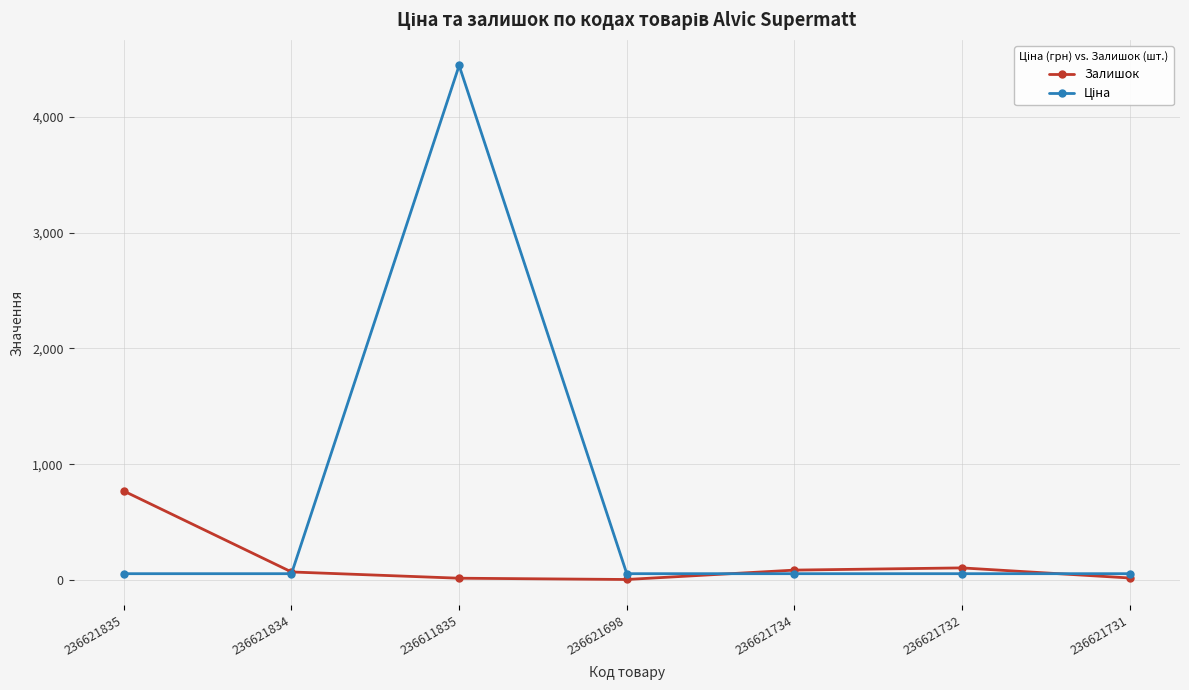

Is it true that Залишок equals 106.0 at 236621732?

True